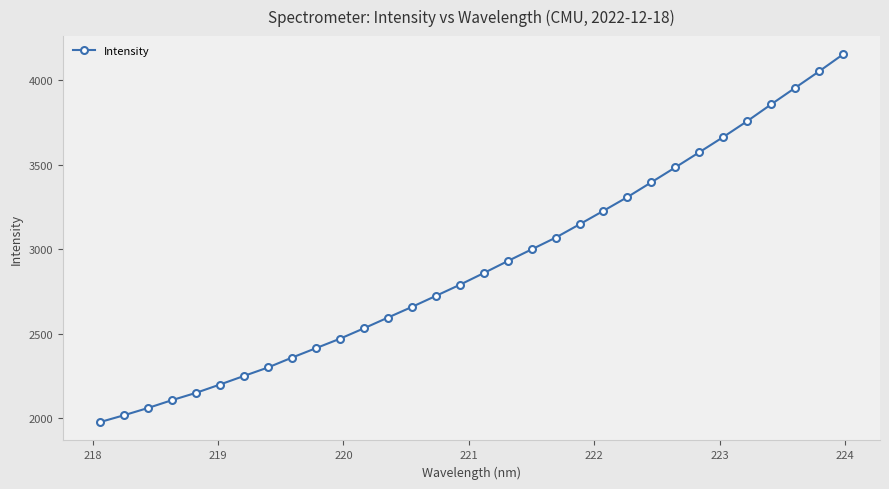

What is the average value?

2907.0